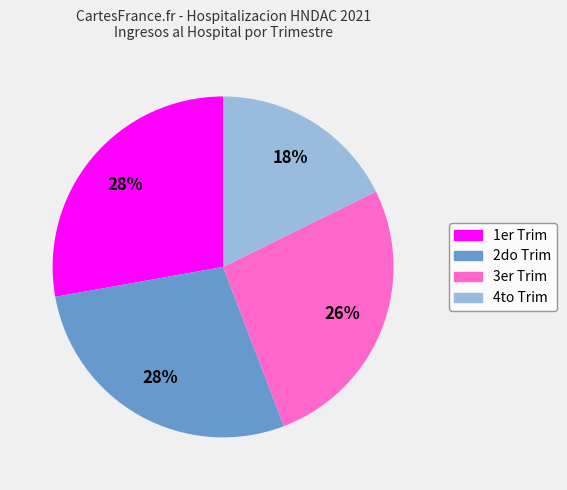

True or false: 4to Trim accounts for 12% of the total.

False